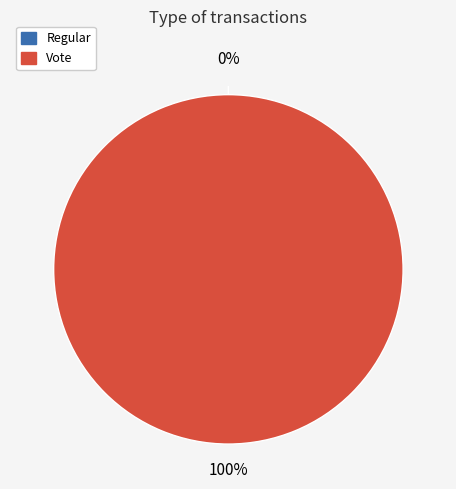

To the nearest percent, what is the average slice percentage?

50%